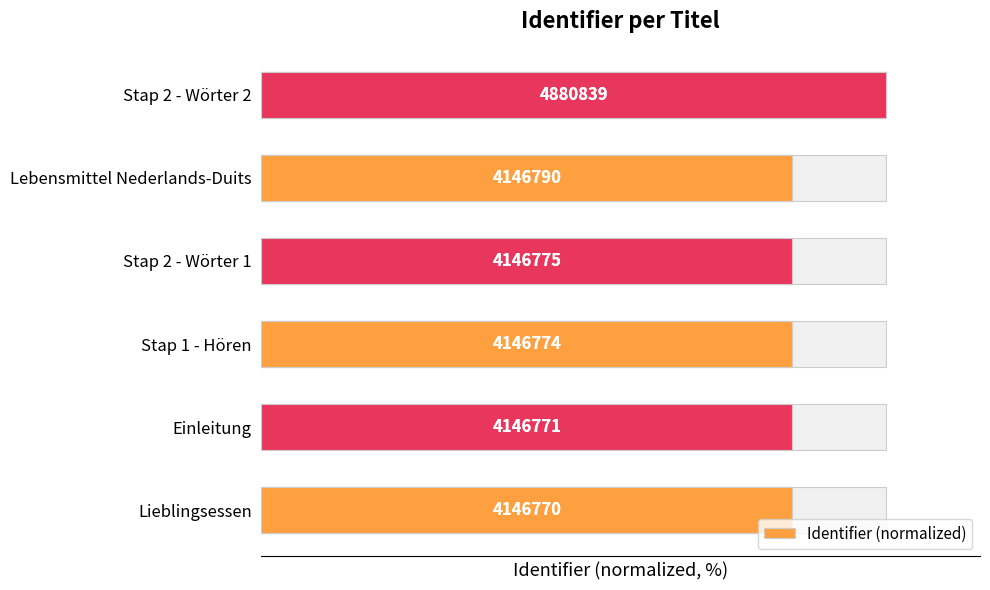

What is the value of the 5th bar from the left?

85.0